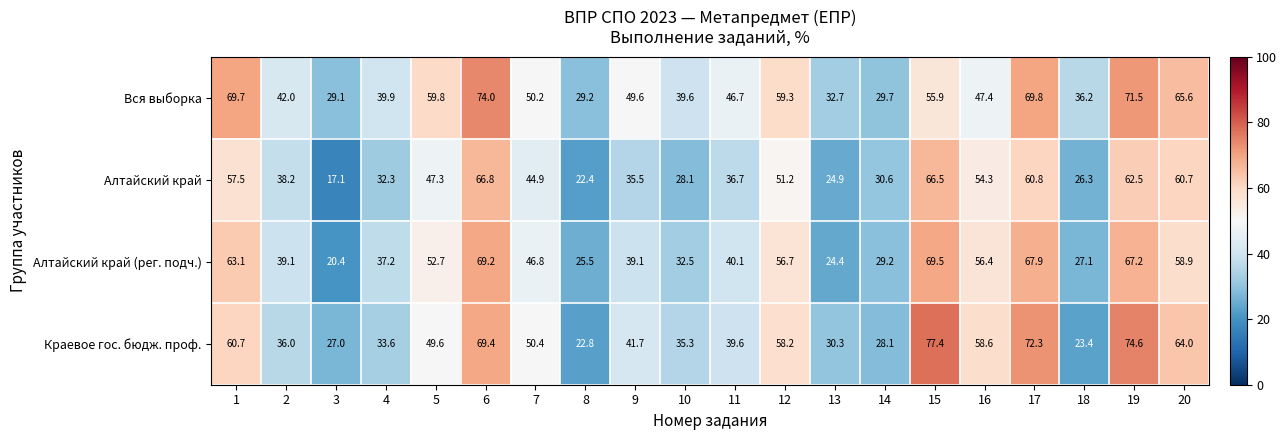

What is the approximate value of Краевое гос. бюдж. проф. at 3?

27.0